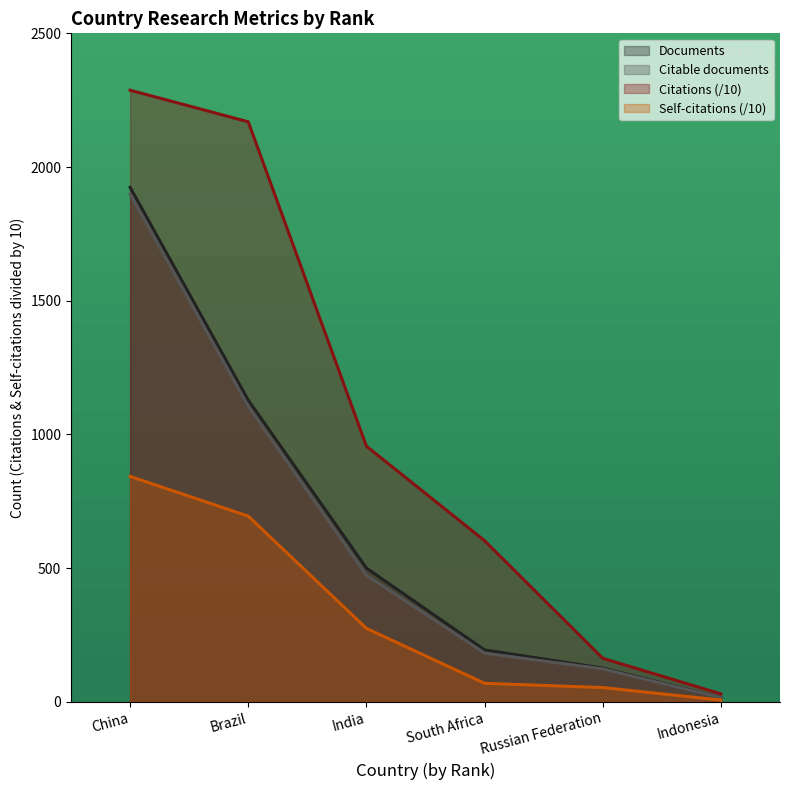

What is the minimum value for Self-citations?

6.4